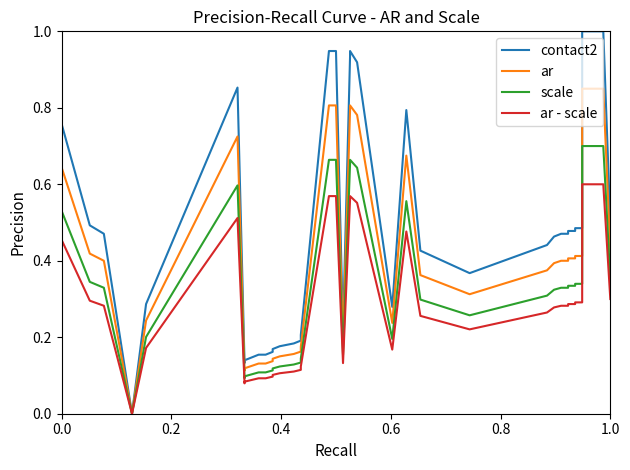

The ar series shows 0.6 at 26. True or false?

False